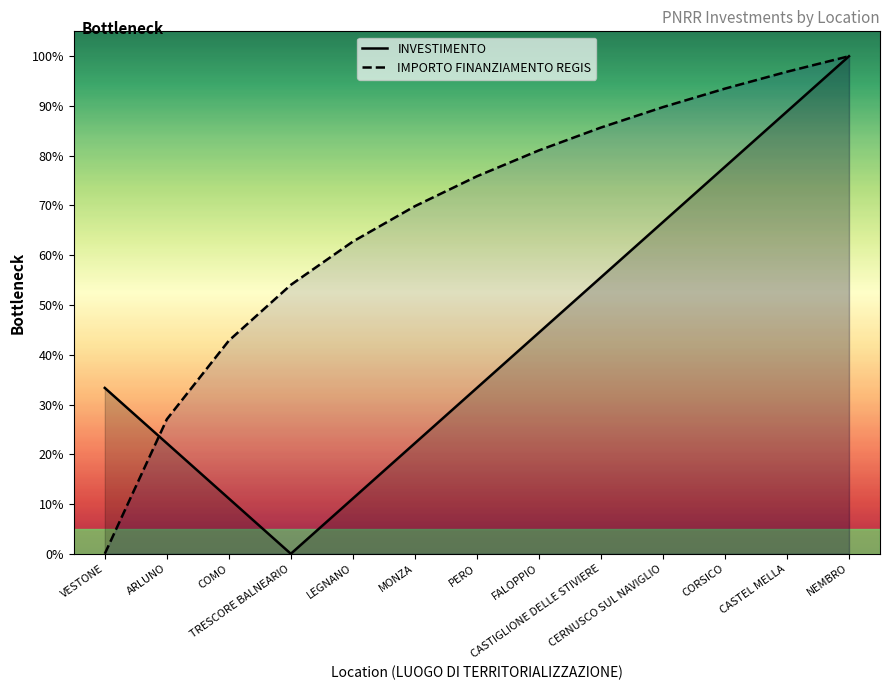

At which label does IMPORTO FINANZIAMENTO REGIS reach its minimum?

VESTONE